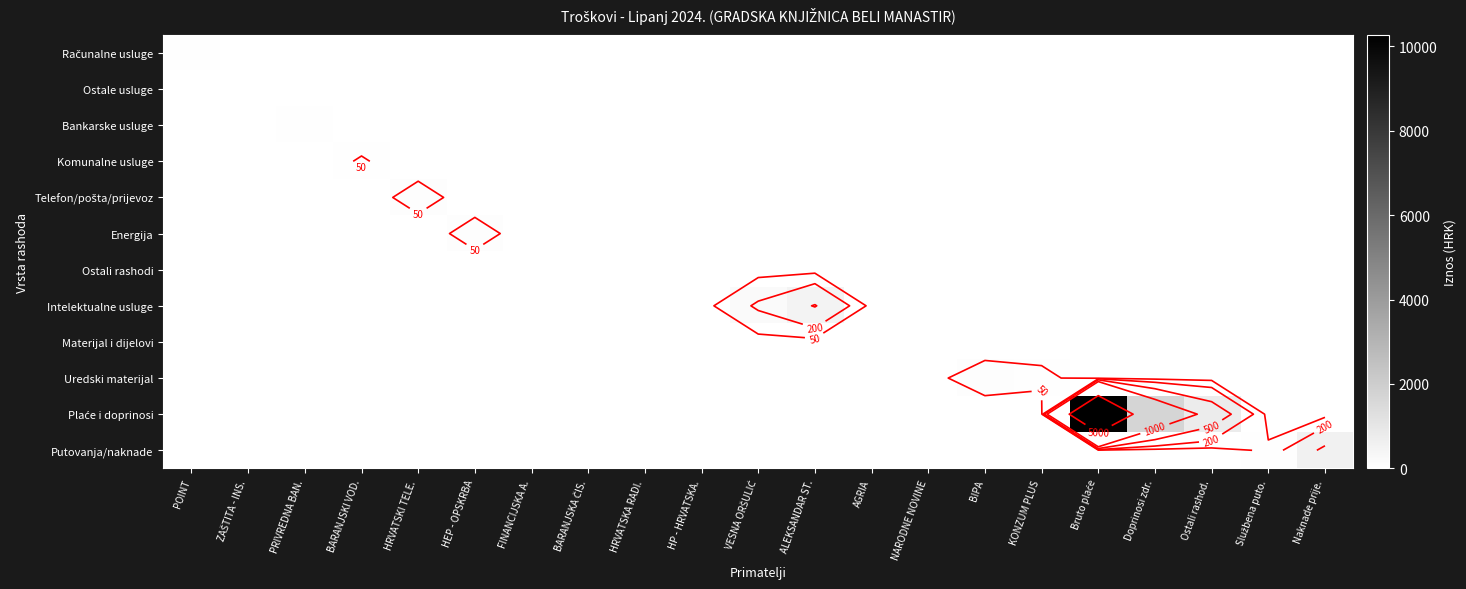

What is the sum of all Bankarske usluge values?

46.8